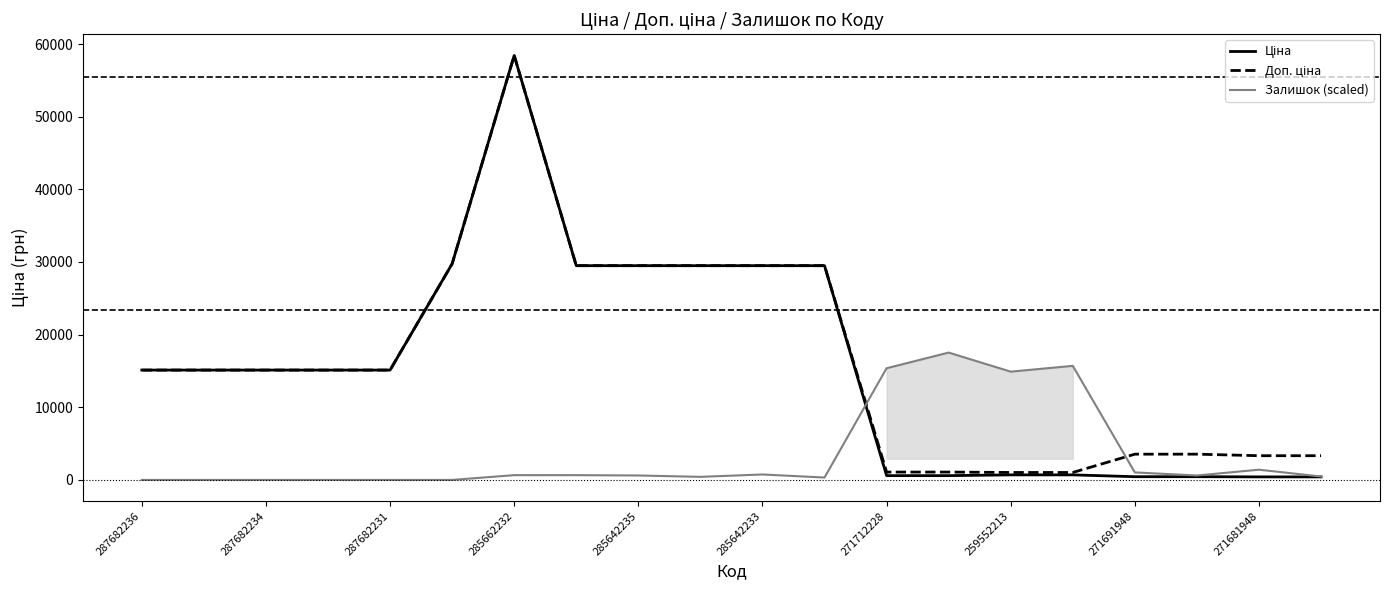

Does the chart have visible grid lines?

No